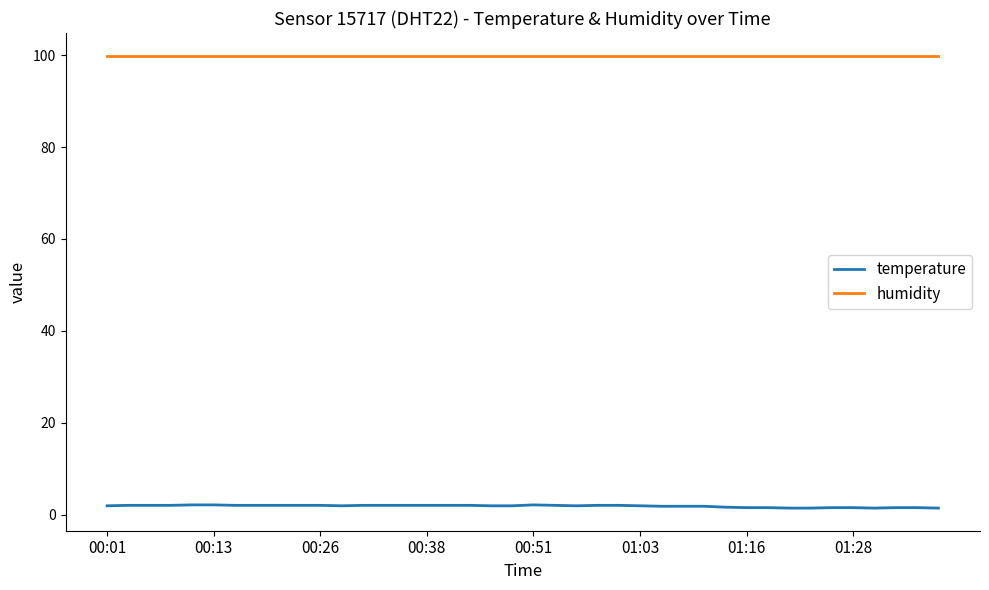

True or false: humidity and temperature cross at least once.

False